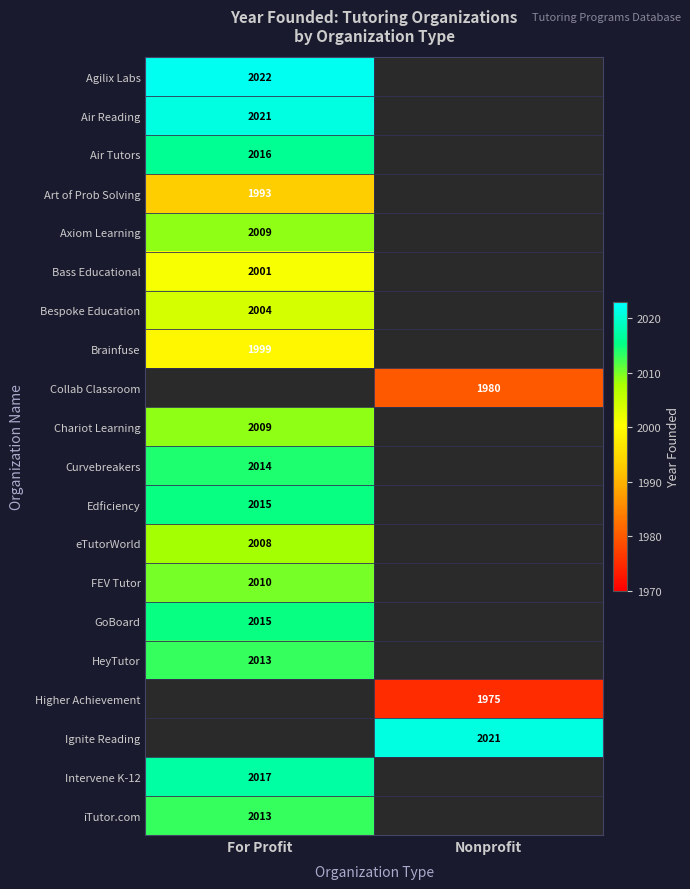

At how many categories does at least one series exceed 1981?

2